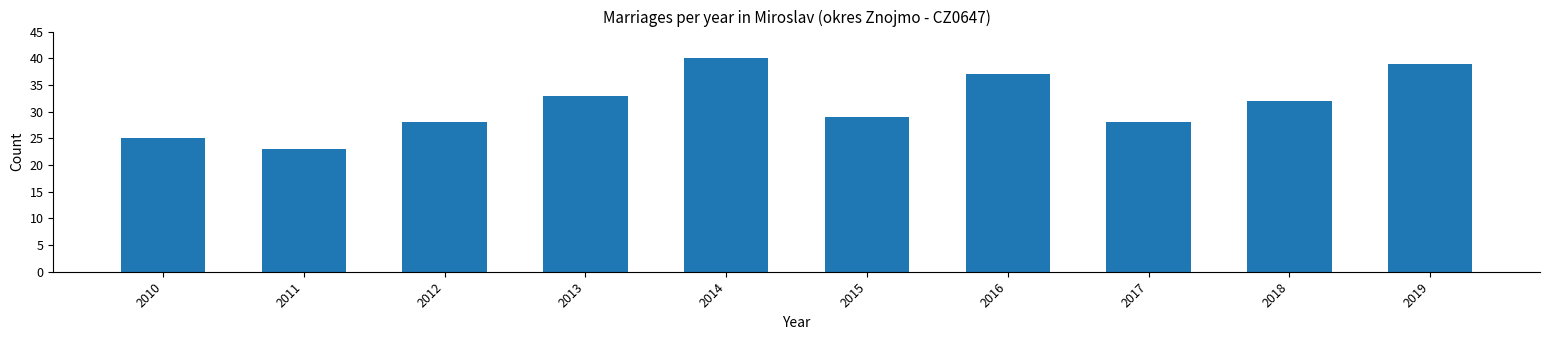

Reading right to left, what are all the values shown in this chart?

2019=39	2018=32	2017=28	2016=37	2015=29	2014=40	2013=33	2012=28	2011=23	2010=25